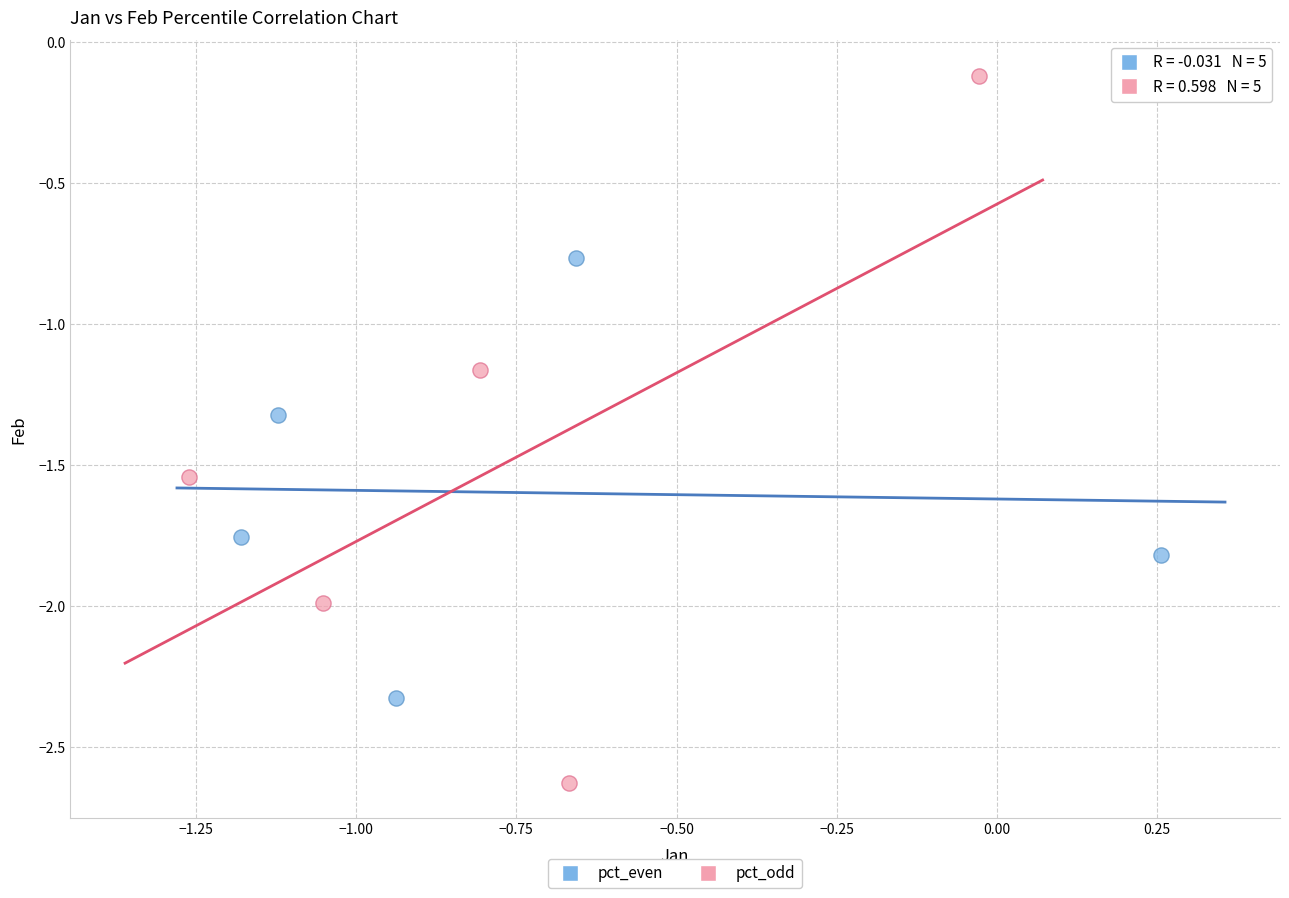

Which series reaches the maximum Y coordinate?

pct_odd